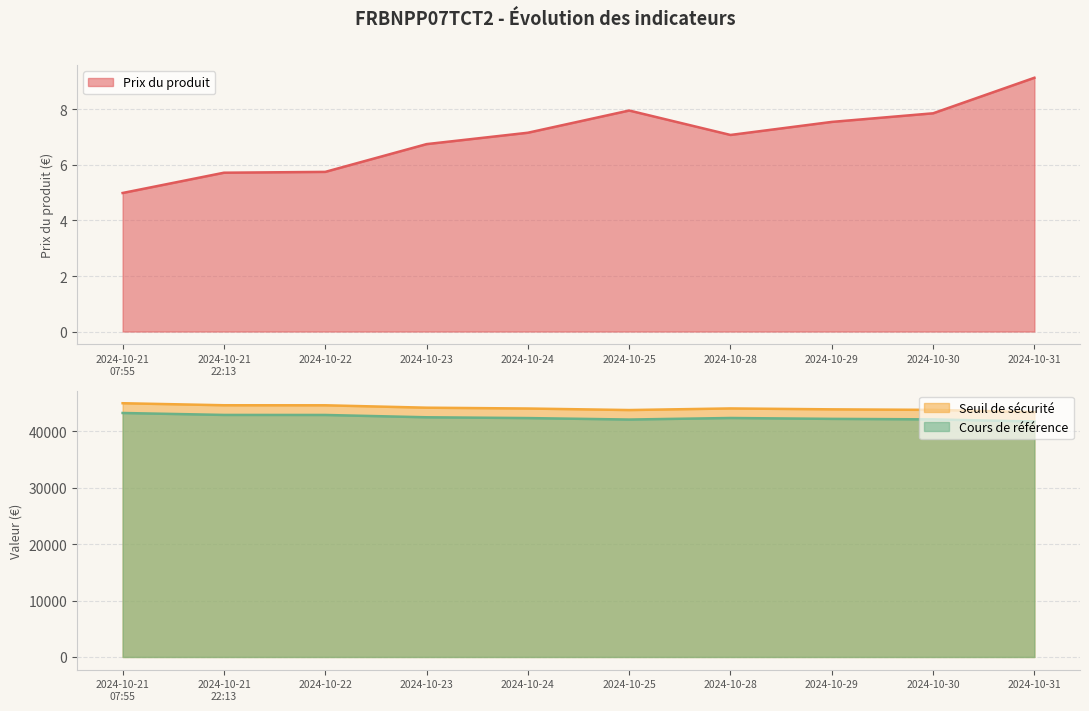

At which label does Seuil de sécurité first exceed 44083?

2024-10-21
07:55